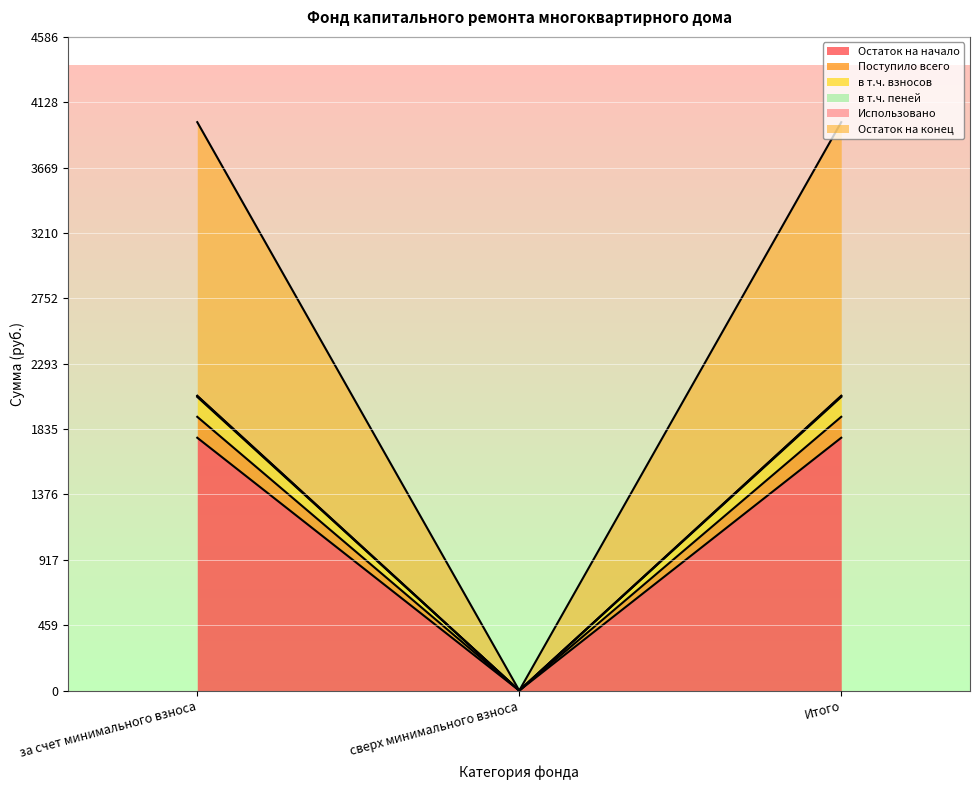

How many lines are shown in the chart?

6